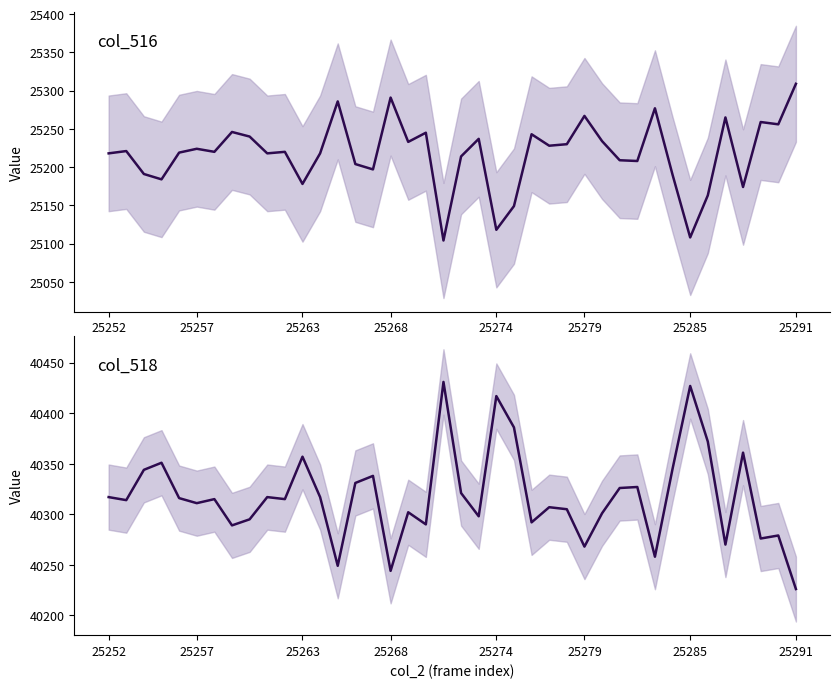

How many lines are shown in the chart?

2